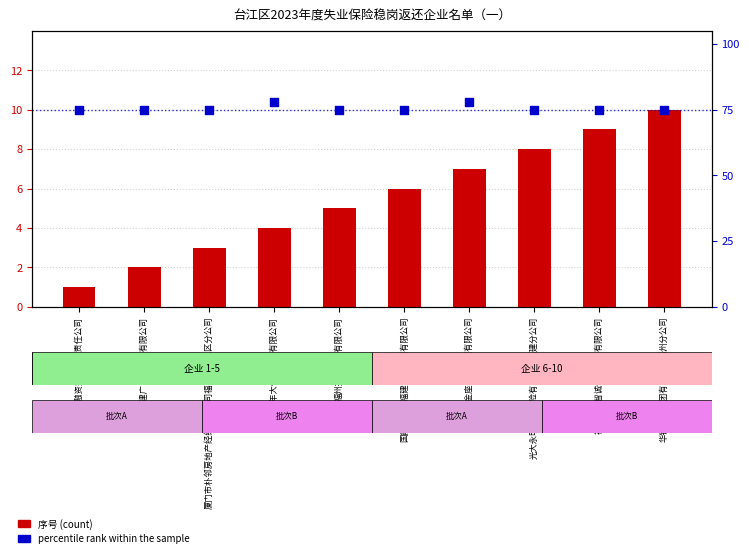

What is the total value across all series at 福州金座物业管理有限公司?

85